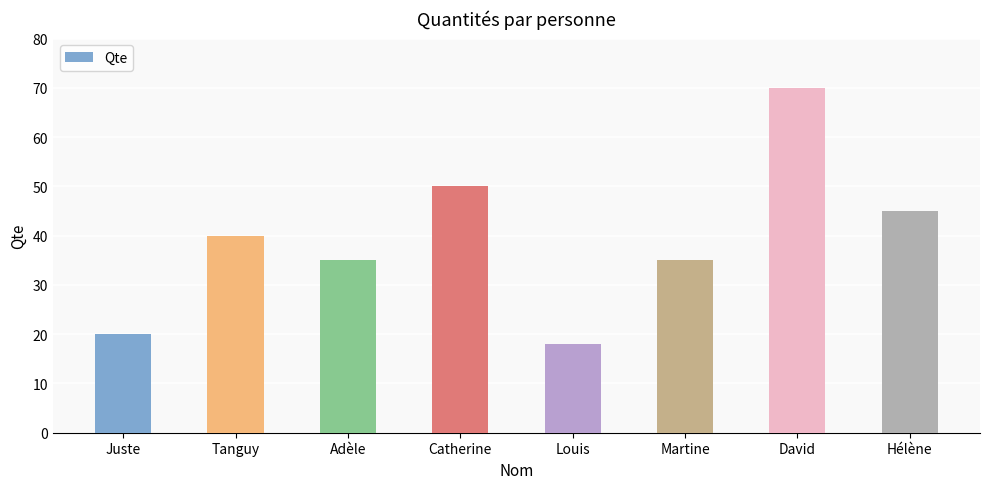

What value does the data have at Hélène?

45